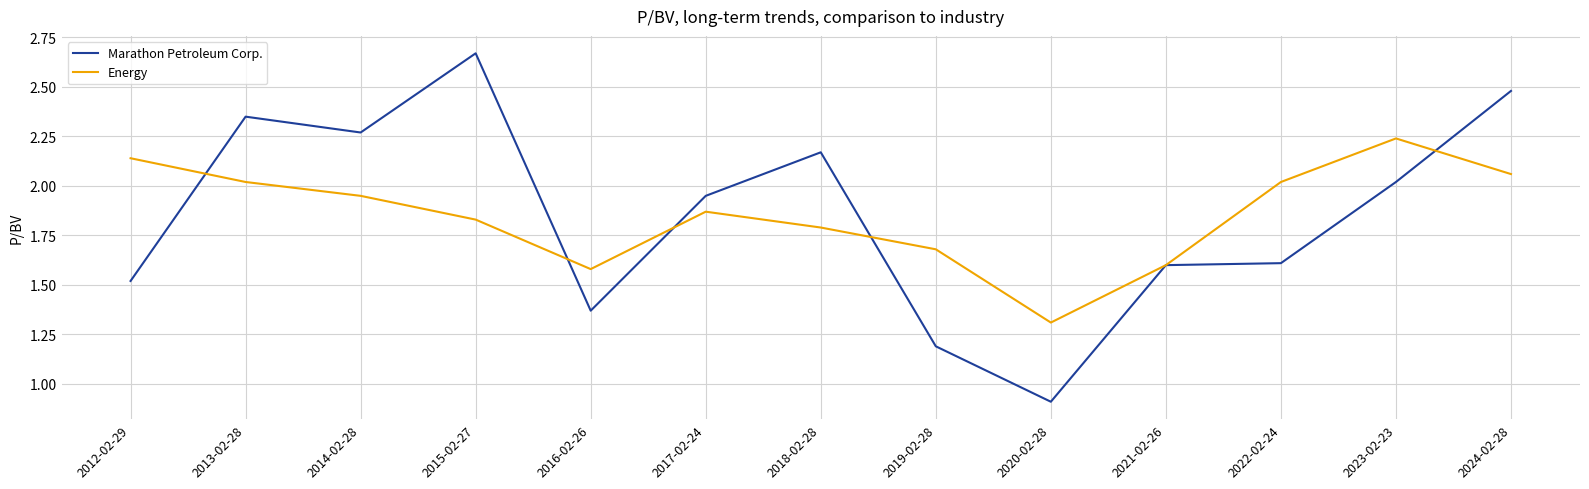

Where do Marathon Petroleum Corp. and Energy first cross each other?

2012-02-29 and 2013-02-28